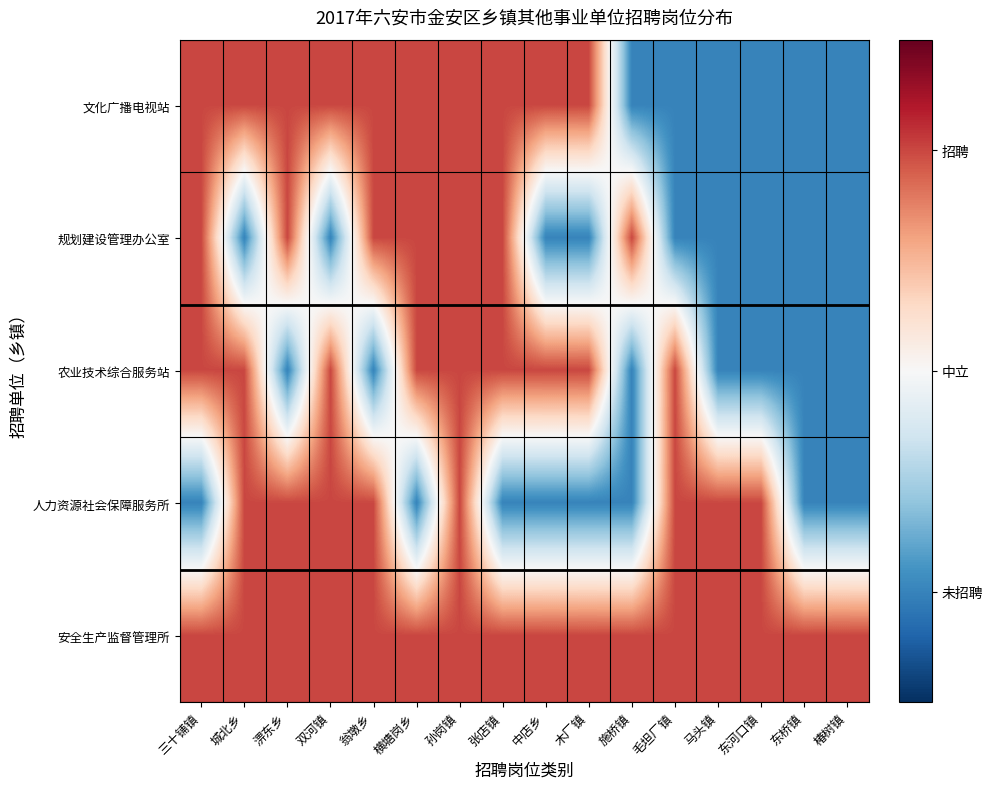

Which series has the largest total across all categories?

安全生产监督管理所